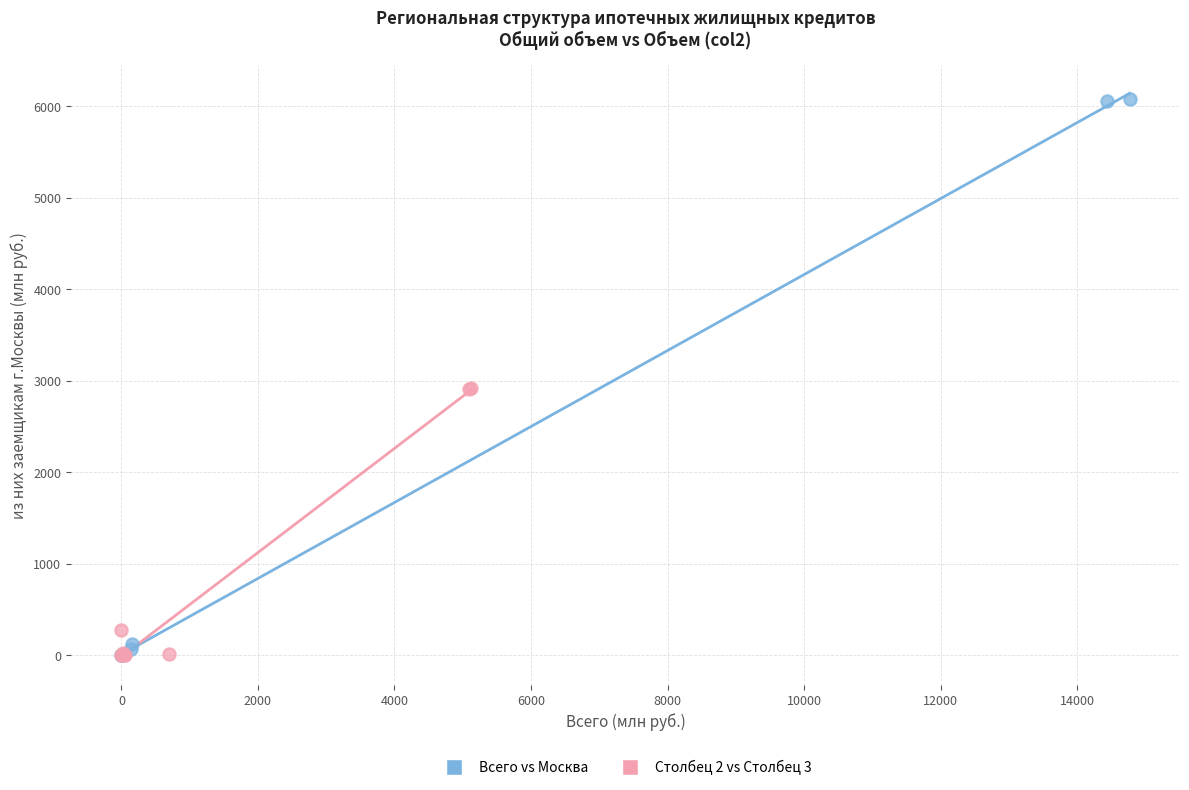

Which series reaches the maximum Y coordinate?

Всего vs Москва